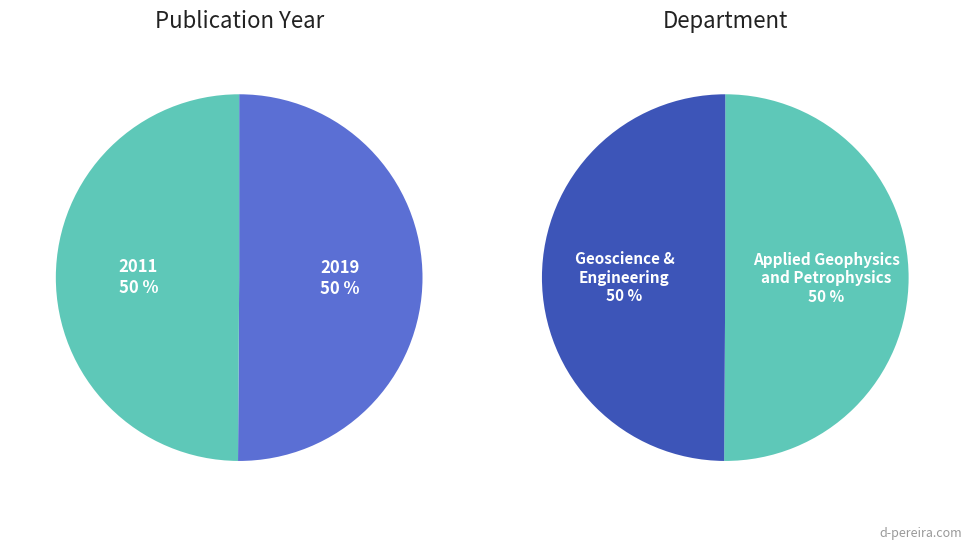

Is it true that 2011 is 50% of the pie?

True